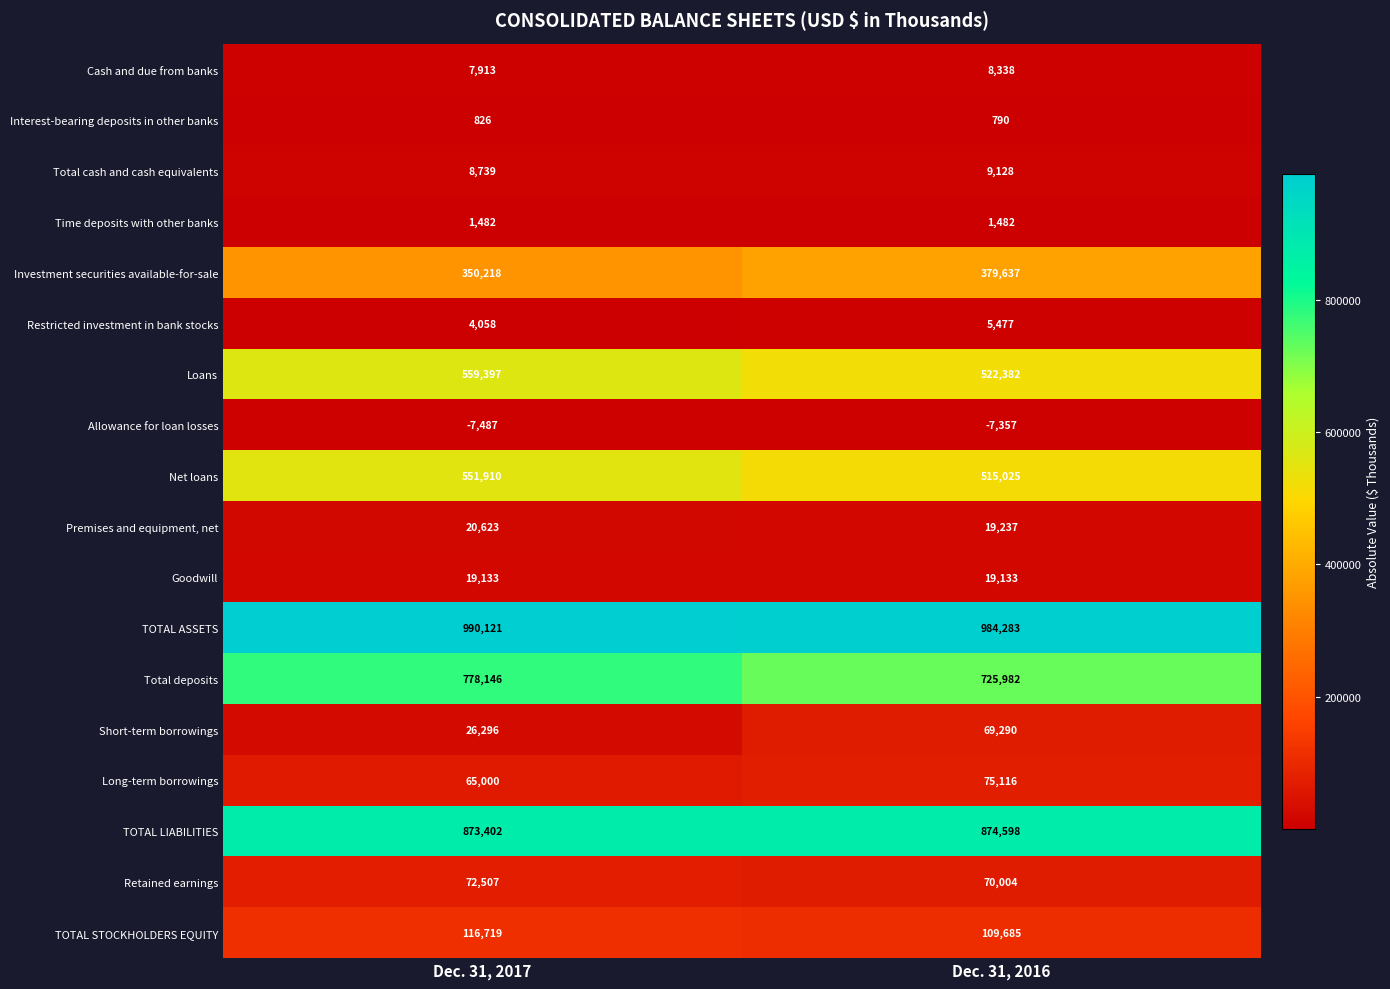

Is it true that TOTAL STOCKHOLDERS EQUITY equals 187556 at Dec. 31, 2016?

False